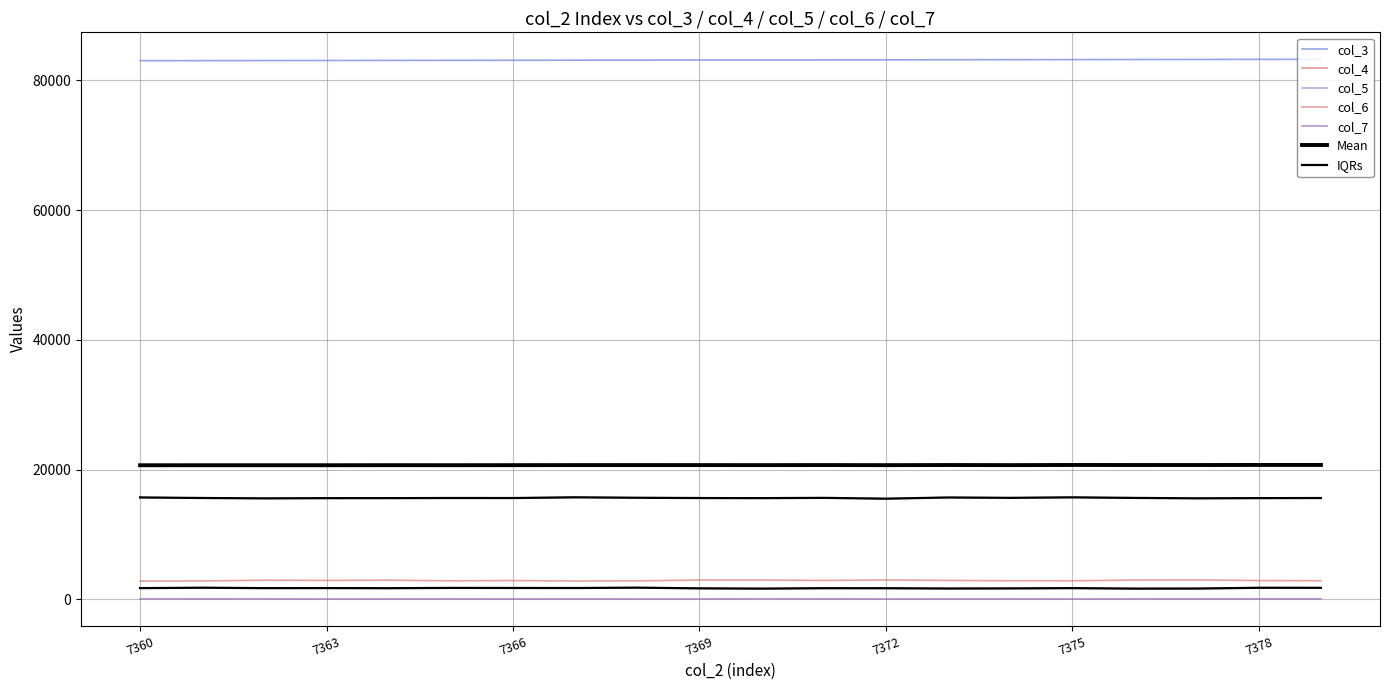

Is this an area chart (filled region under the line)?

No